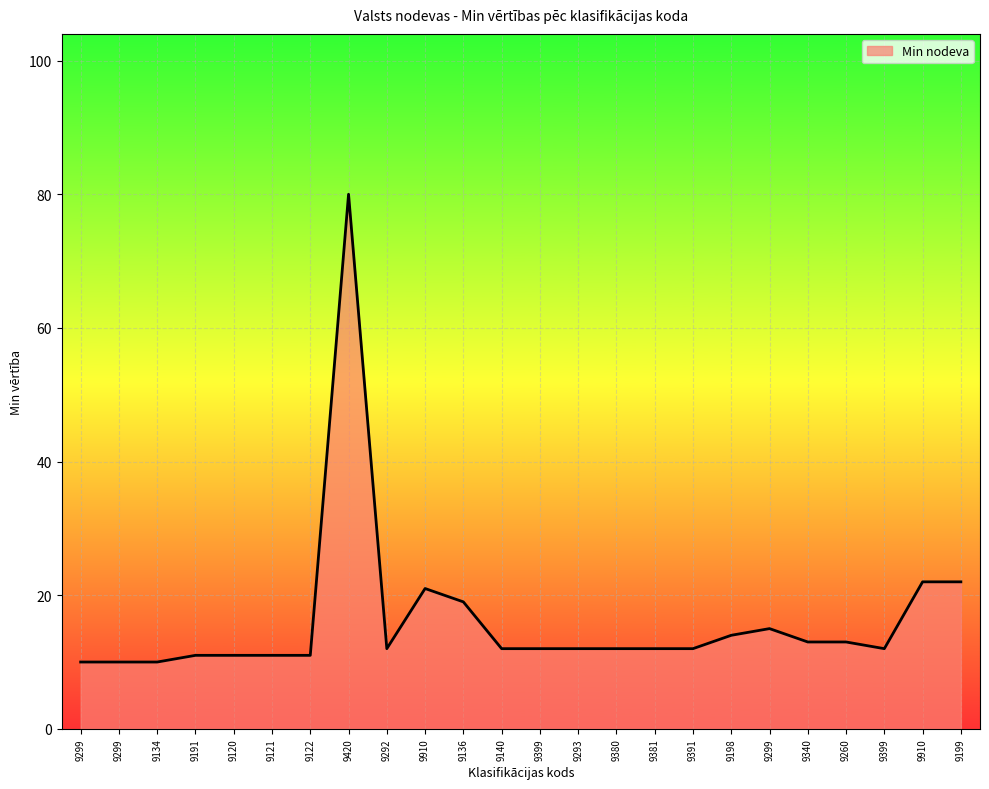

What is the difference between the second highest and minimum values?

12